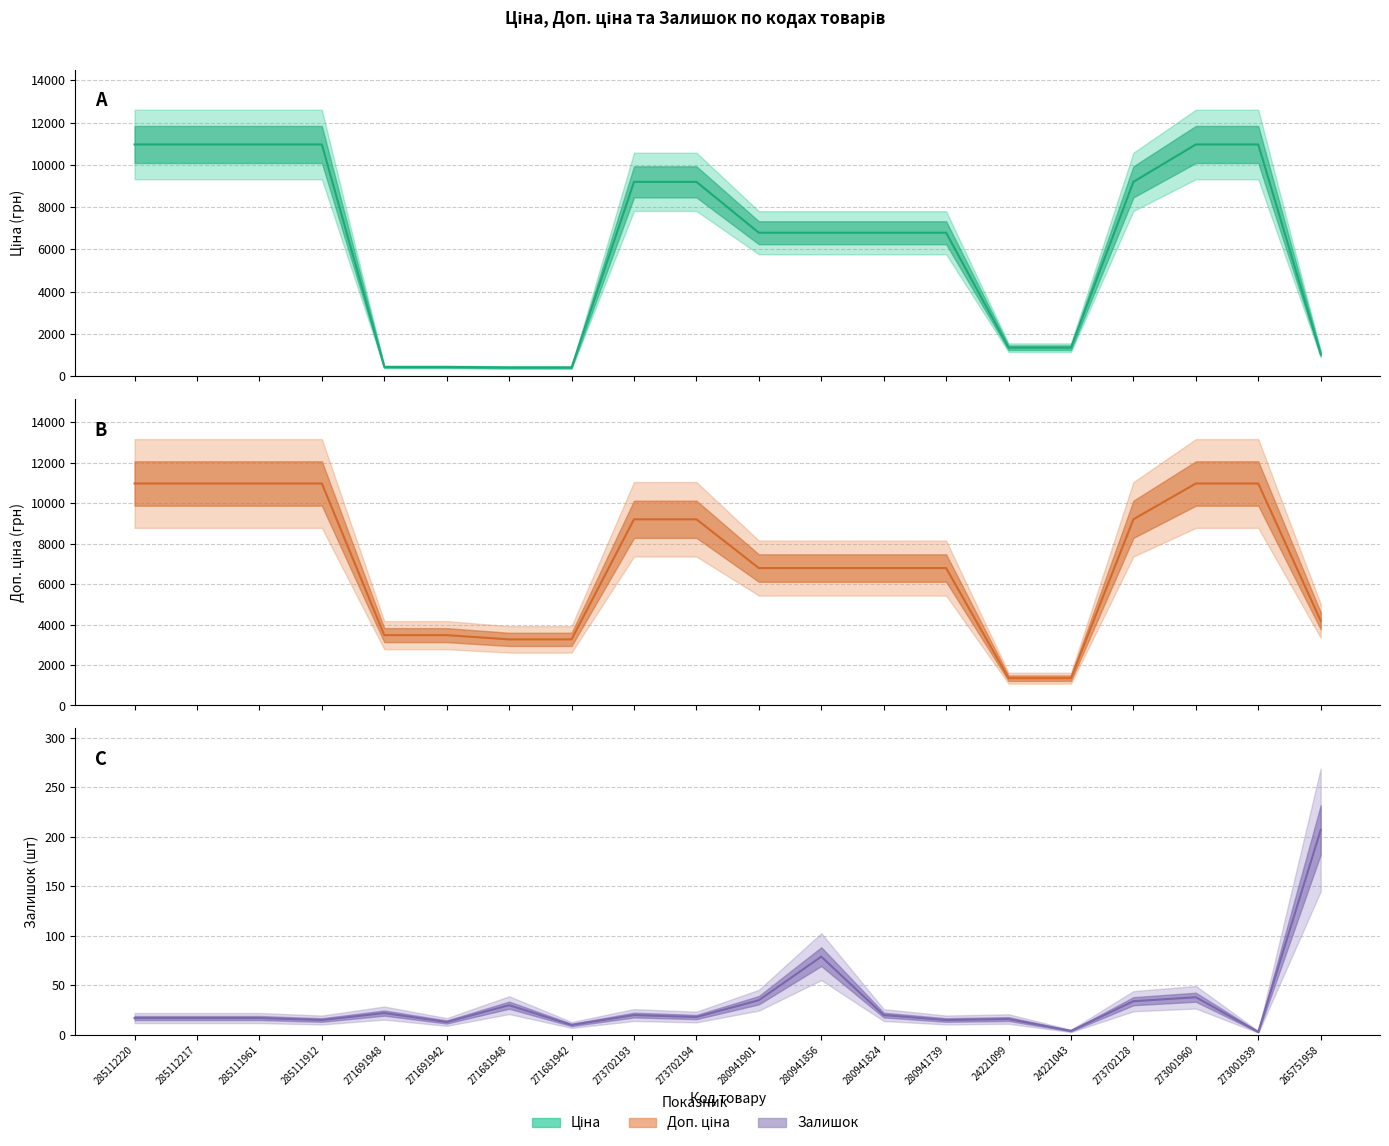

How many lines are shown in the chart?

3